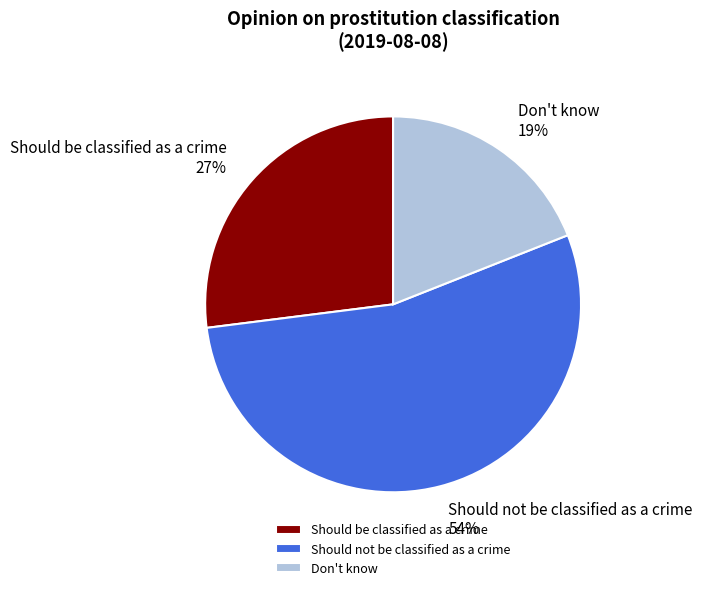

To the nearest percent, what is the average slice percentage?

33%